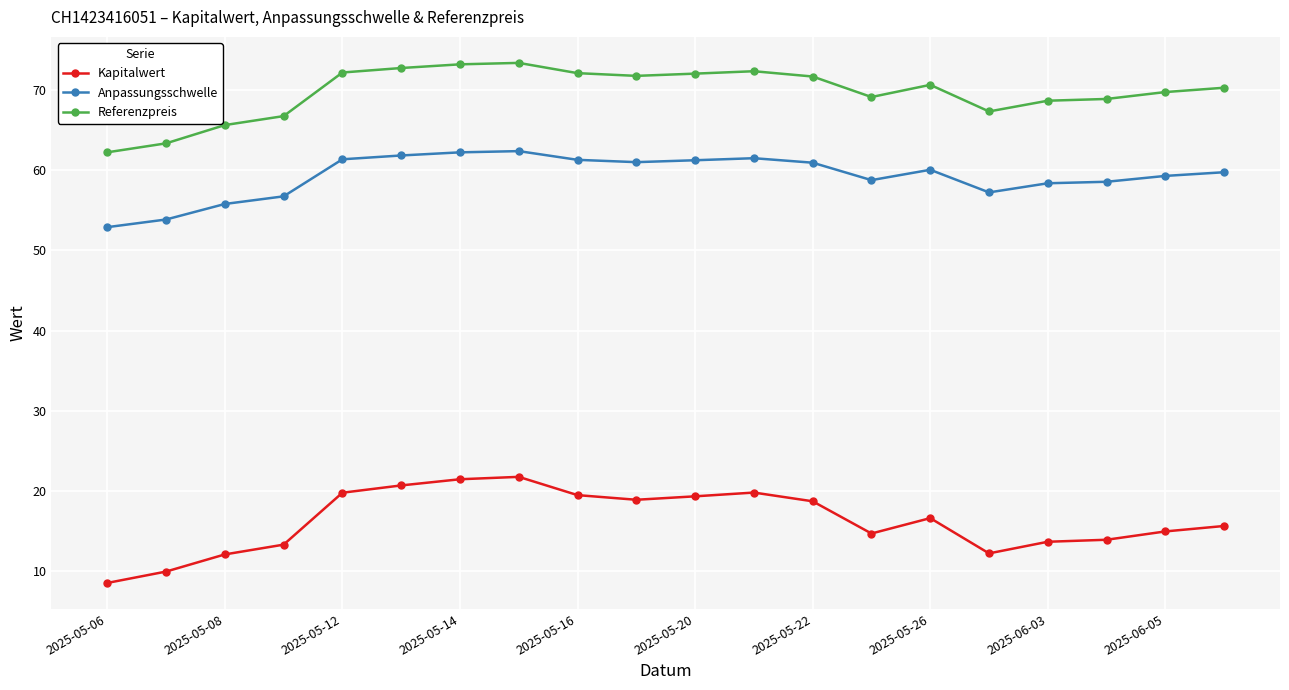

What is the average value of the Kapitalwert series?

16.3